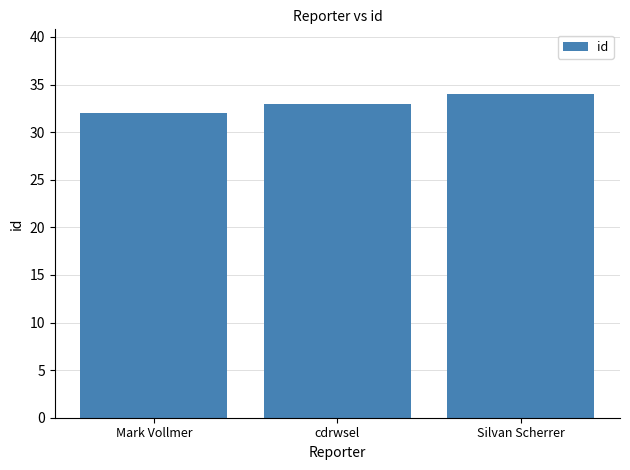

Where is the data nearest to the value 33?

cdrwsel